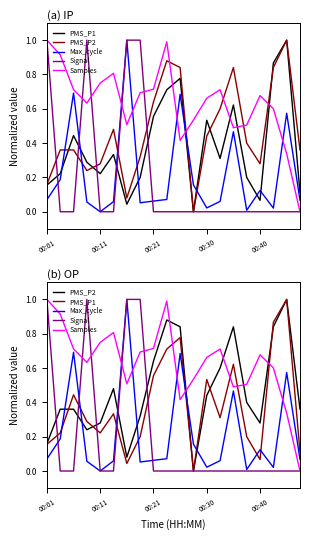

What is the difference between the maximum and minimum values in the Max_cycle series?

1.0